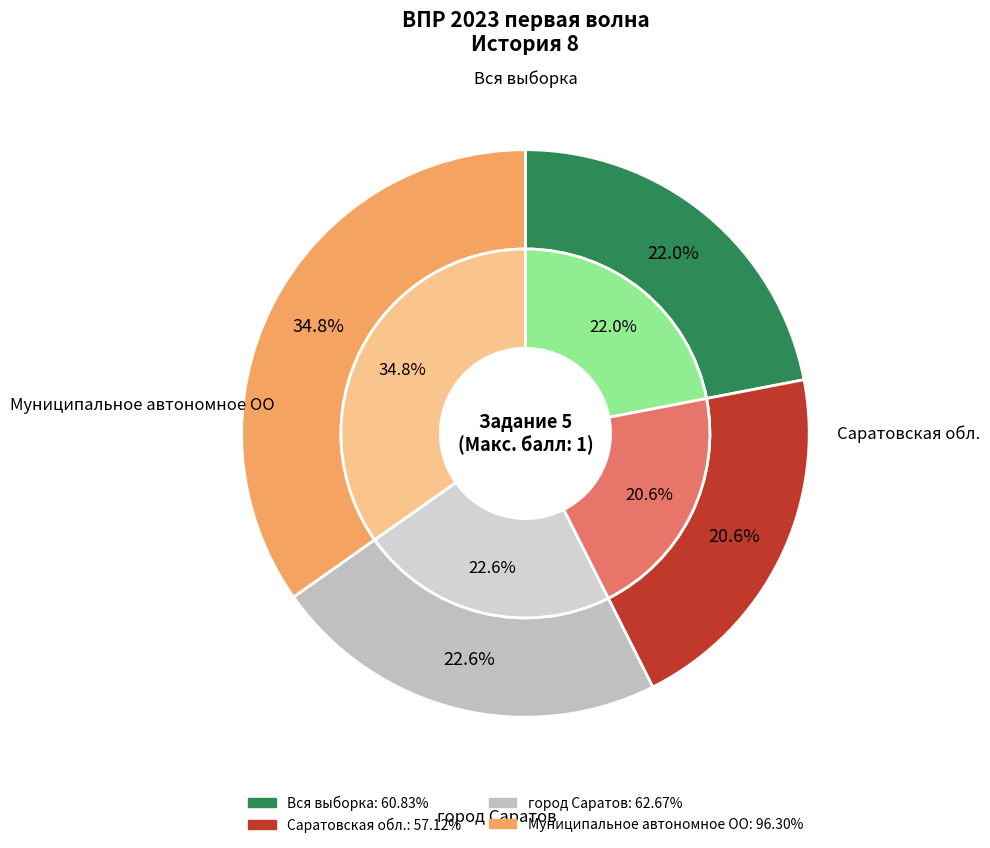

Does any single category account for the majority?

No